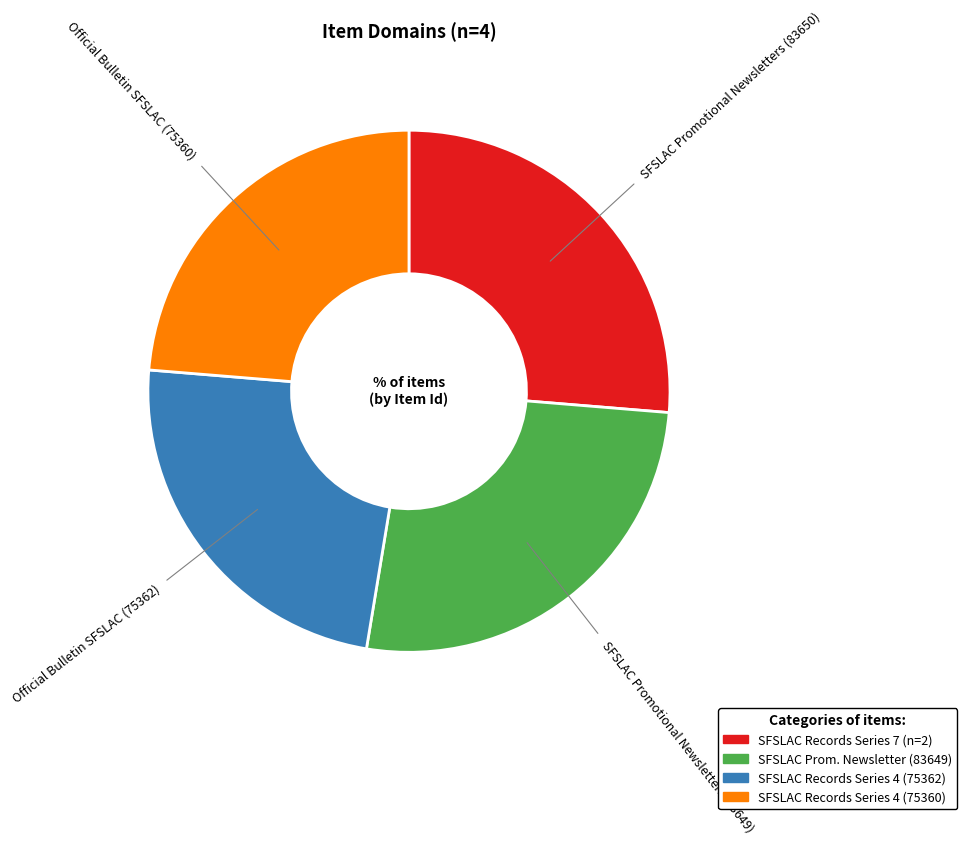

Is there any slice that represents more than half of the pie?

No